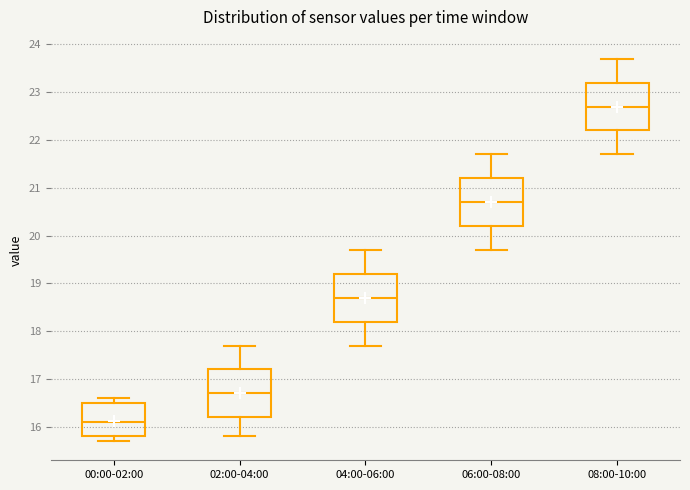

Reading left to right, read every box against the y-axis: the position of its median line, the range the box covers, and the ends of its whiskers. The values are not printed on the chart, so give them approximately, as read against the axis.

00:00-02:00: median 16.1, box 15.8 to 16.5, whiskers 15.7 to 16.6
02:00-04:00: median 16.7, box 16.2 to 17.2, whiskers 15.8 to 17.7
04:00-06:00: median 18.7, box 18.2 to 19.2, whiskers 17.7 to 19.7
06:00-08:00: median 20.7, box 20.2 to 21.2, whiskers 19.7 to 21.7
08:00-10:00: median 22.7, box 22.2 to 23.2, whiskers 21.7 to 23.7